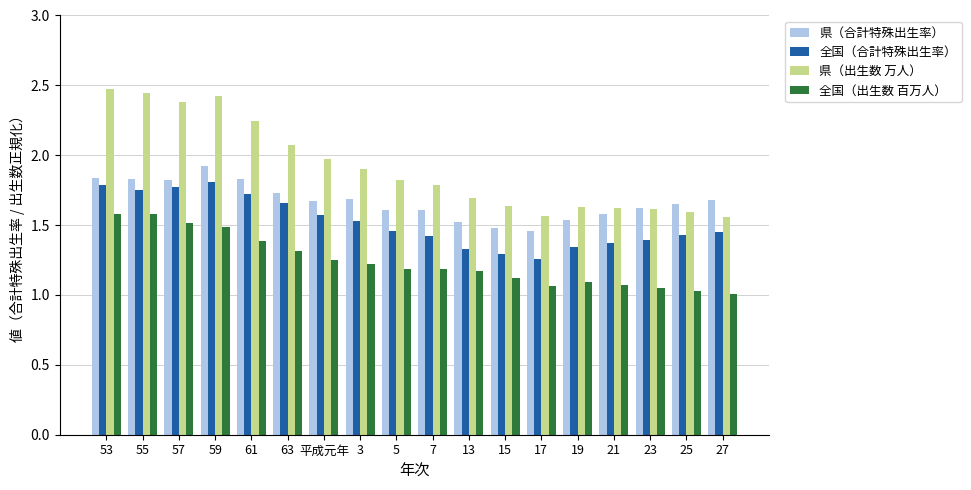

Count the number of data series in this chart.

4